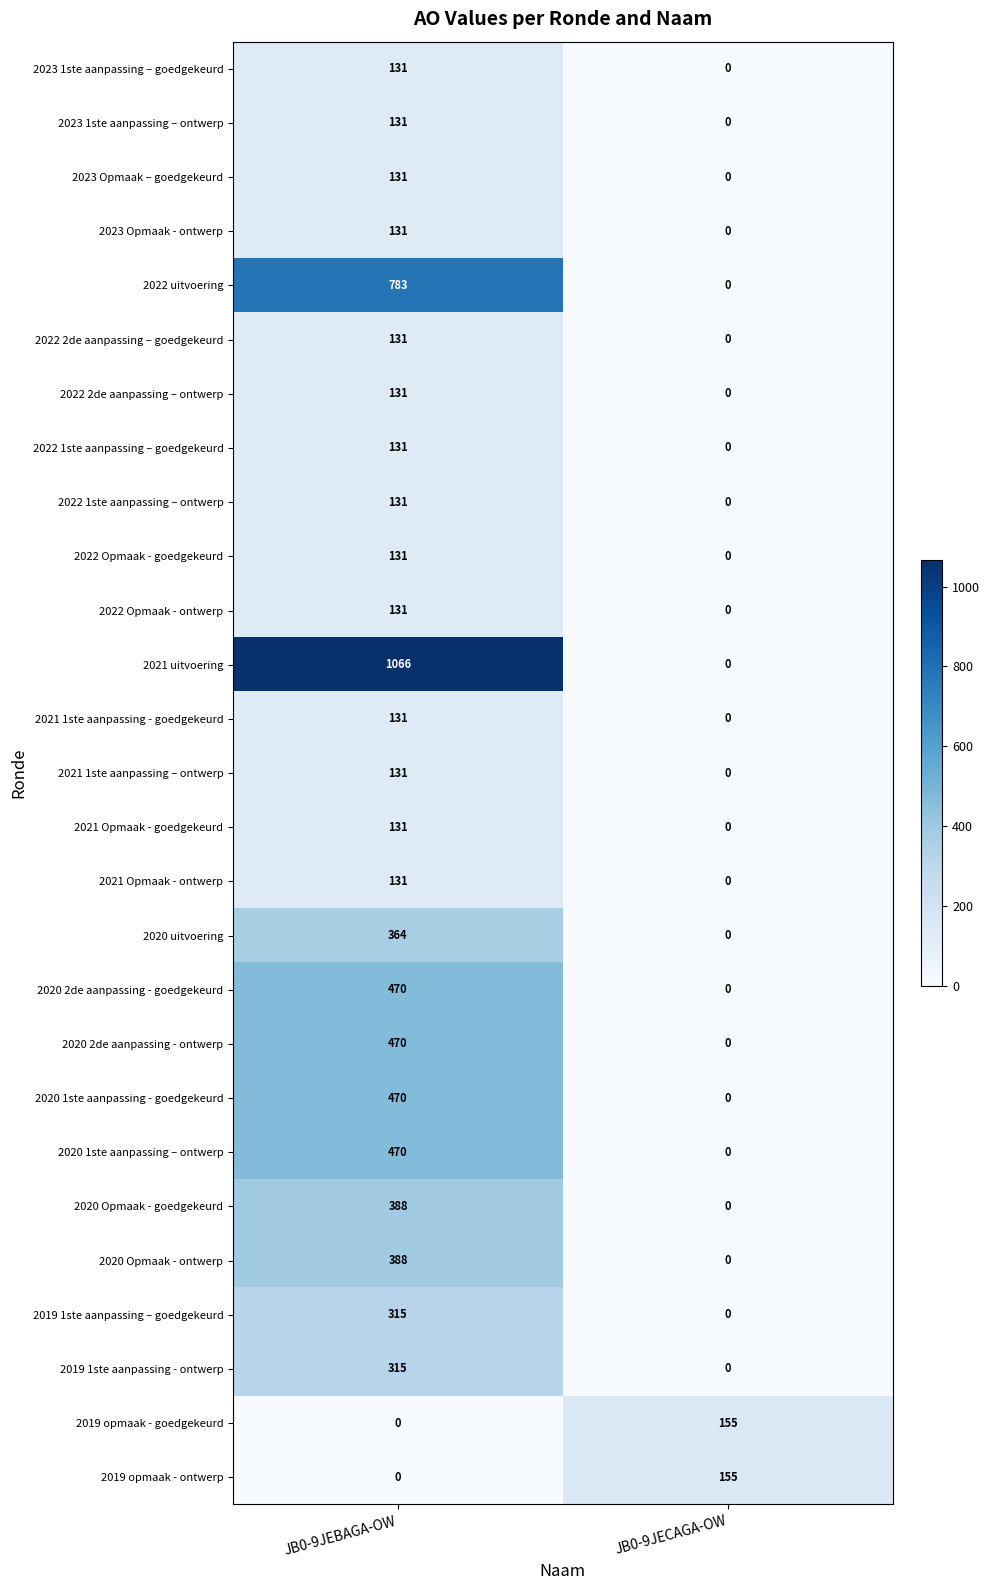

What is the sum of all 2020 Opmaak - goedgekeurd values?

388